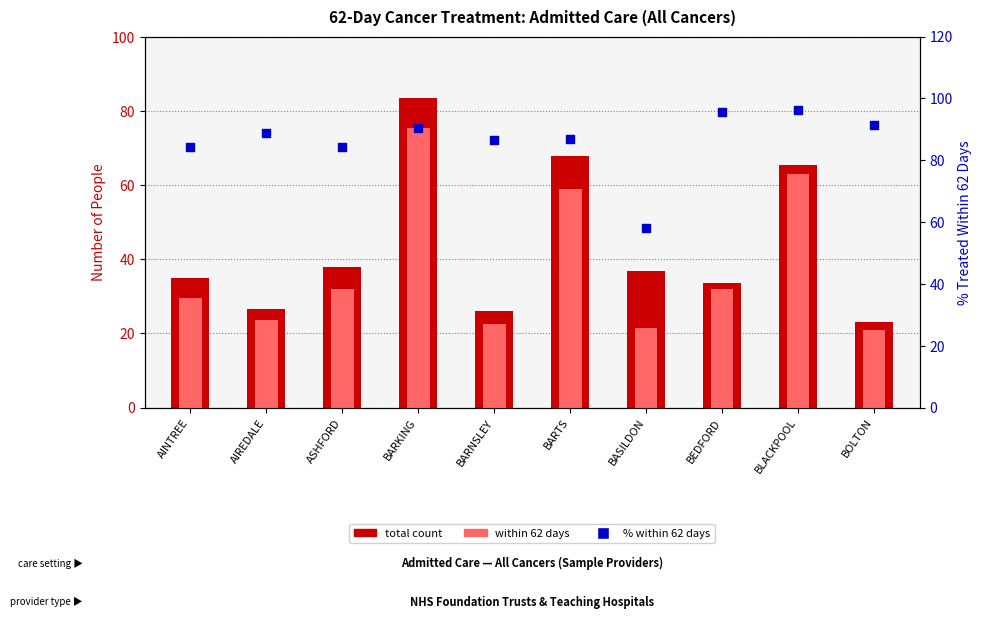

Is the value of total count at BEDFORD greater than the value of % within 62 days at BLACKPOOL?

No